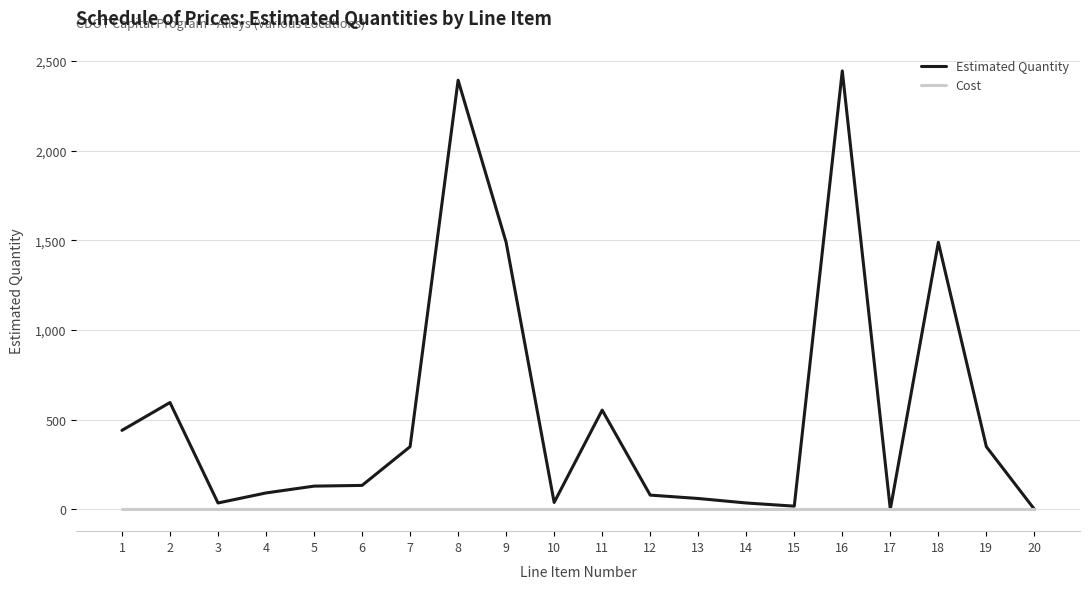

Which series has the largest range (max minus min)?

Estimated Quantity